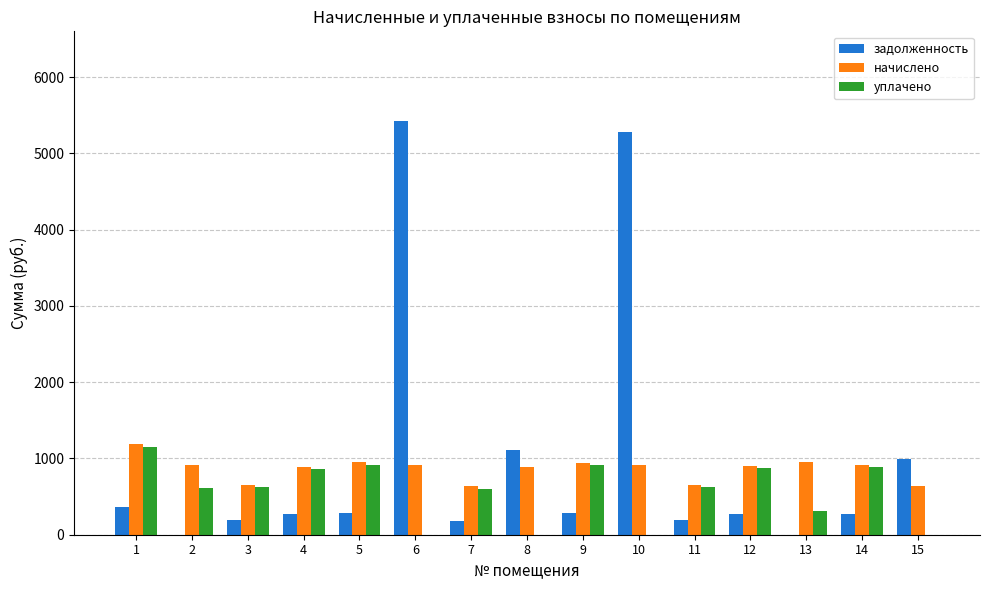

What is the greatest value displayed?

5423.0